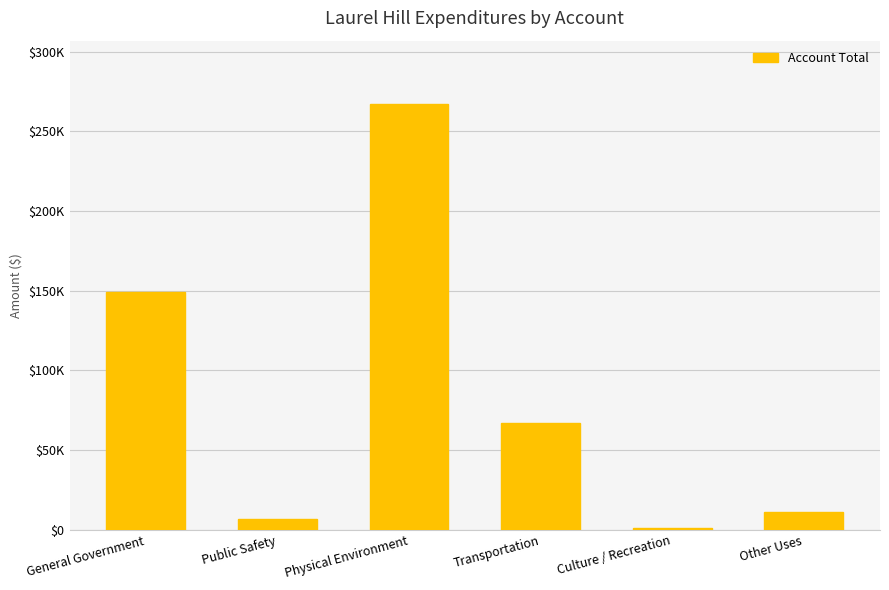

Reading left to right, transcribe all the data shown in this chart.

General Government=149282	Public Safety=6502	Physical Environment=266892	Transportation=67209	Culture / Recreation=919	Other Uses=11209